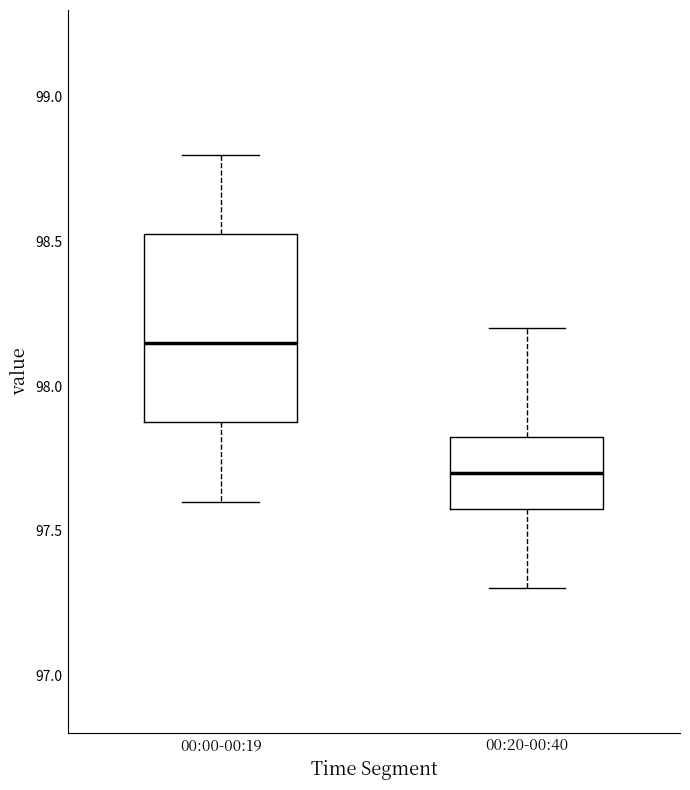

Where does the median line of the box for 00:20-00:40 sit on the y-axis? The values are not printed on the chart, so give them approximately, as read against the axis.

97.70